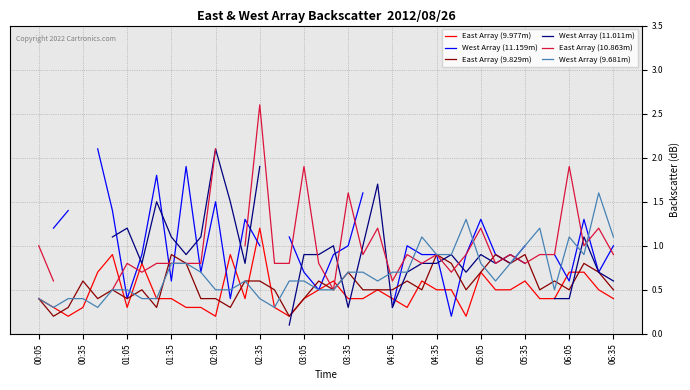

In West Array (9.681m), how many points are higher than both neighbors (excluding endpoints)?

6